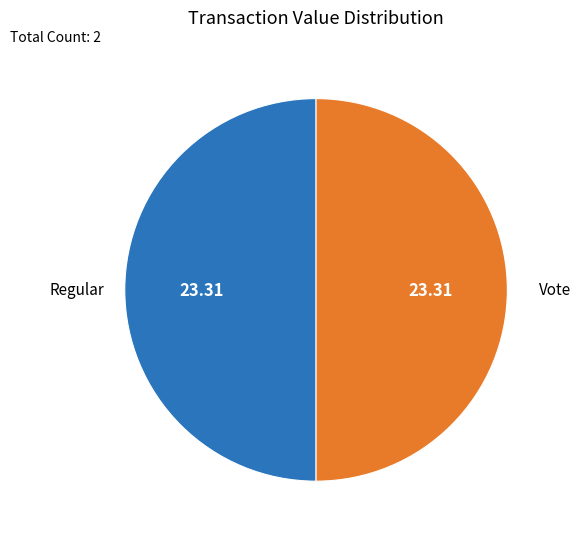

How many slices are in this pie chart?

2